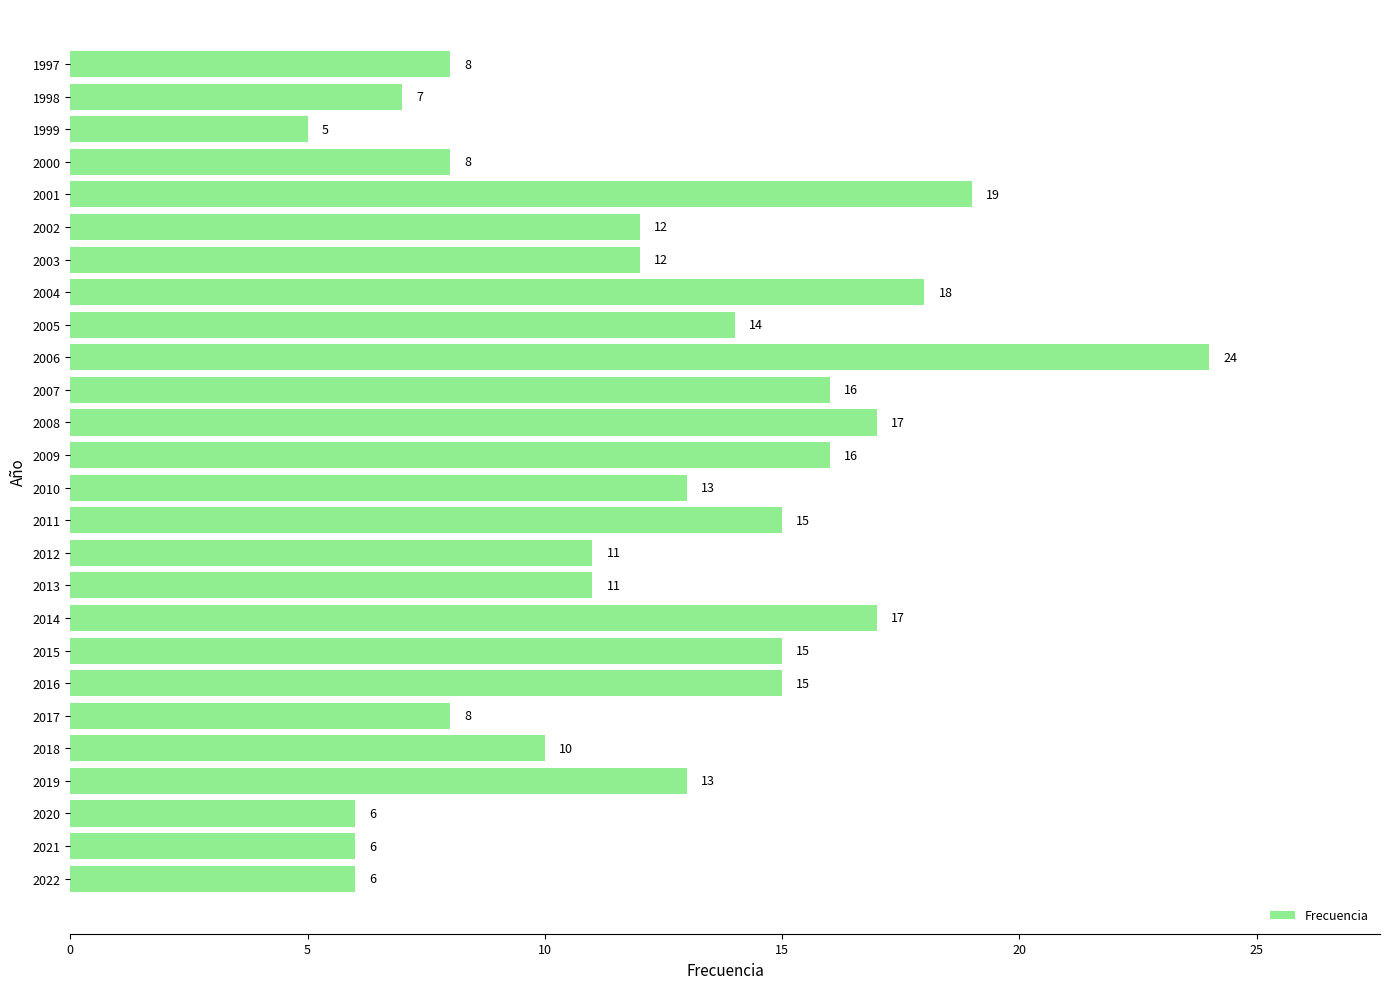

Where is the data nearest to the value 14?

2005